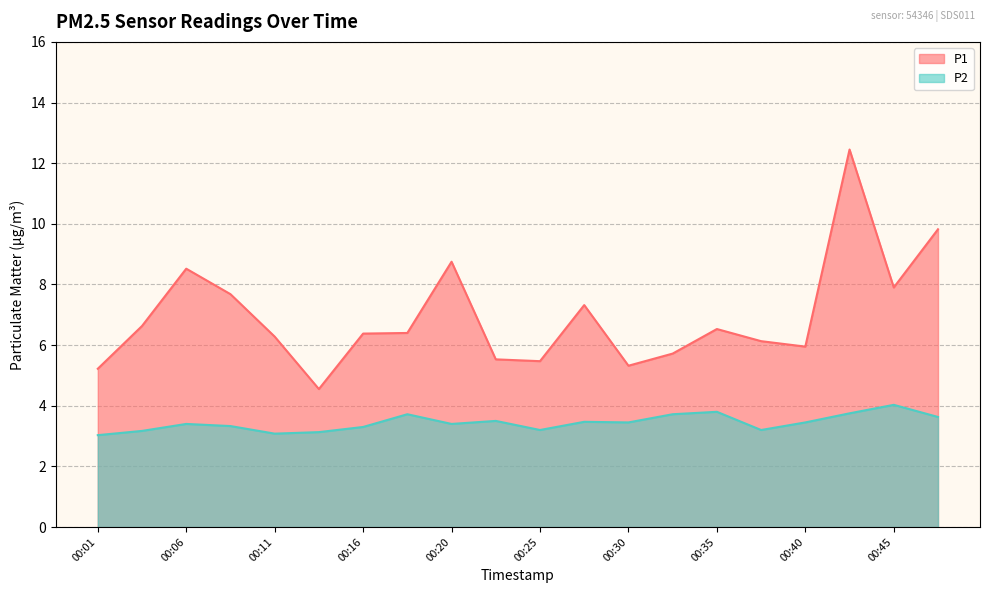

What is the total value across all series at 00:18?

10.1